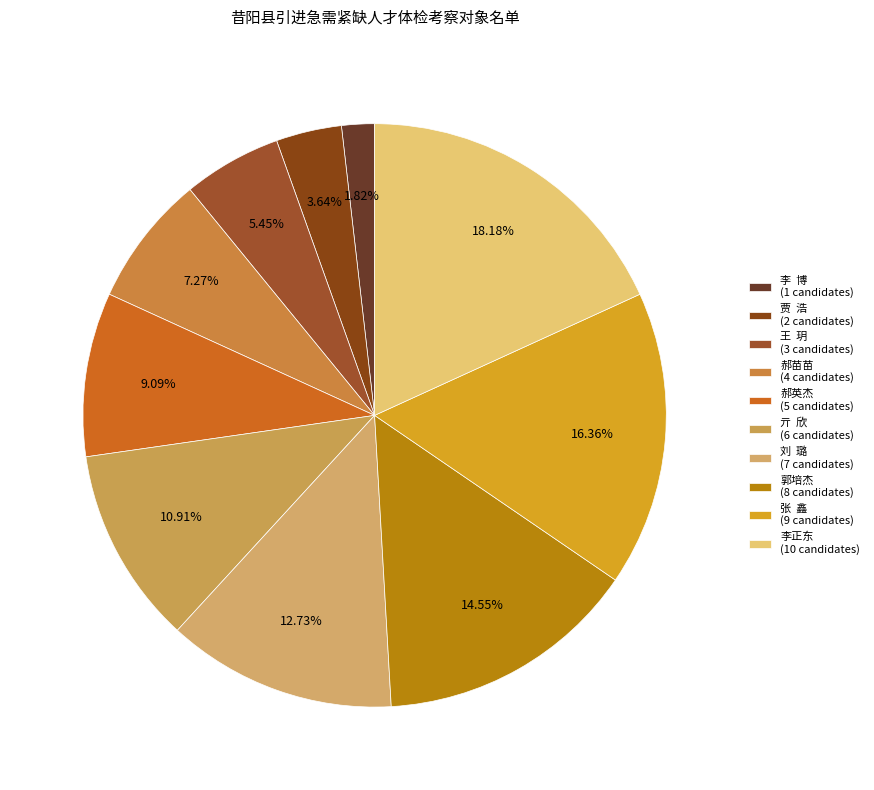

Combined, do 郭培杰 and 郝苗苗 account for over 50%?

No